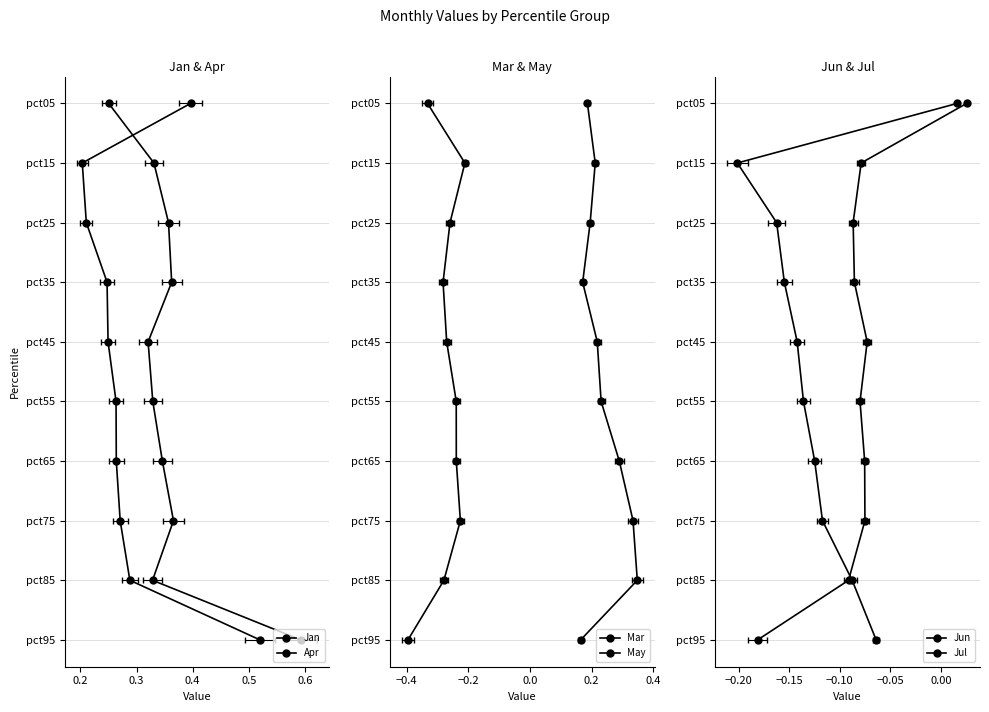

How many lines are shown in the chart?

6